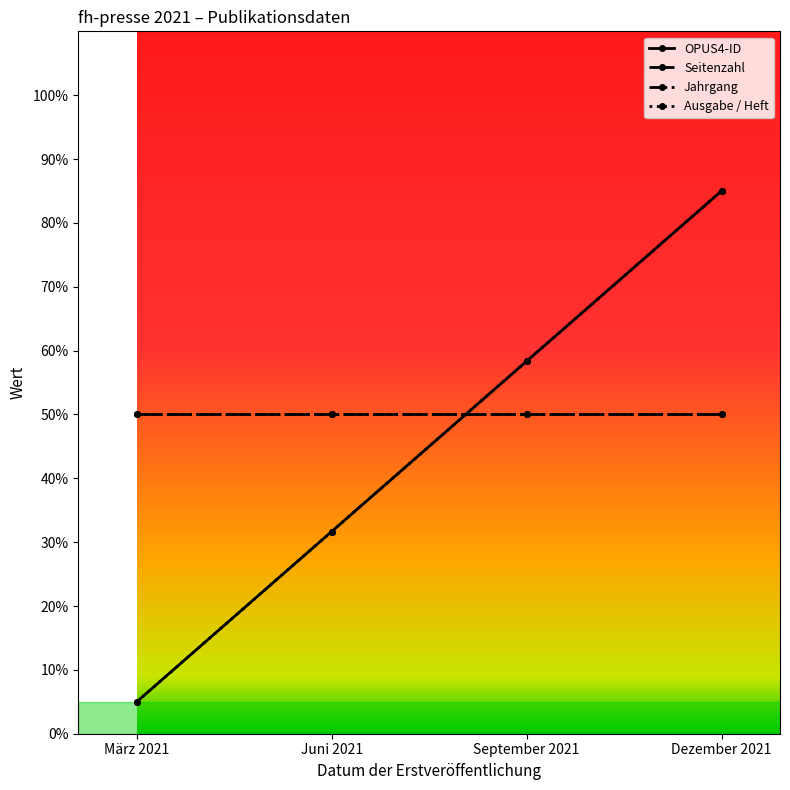

What is the sum of all OPUS4-ID values?

180.0